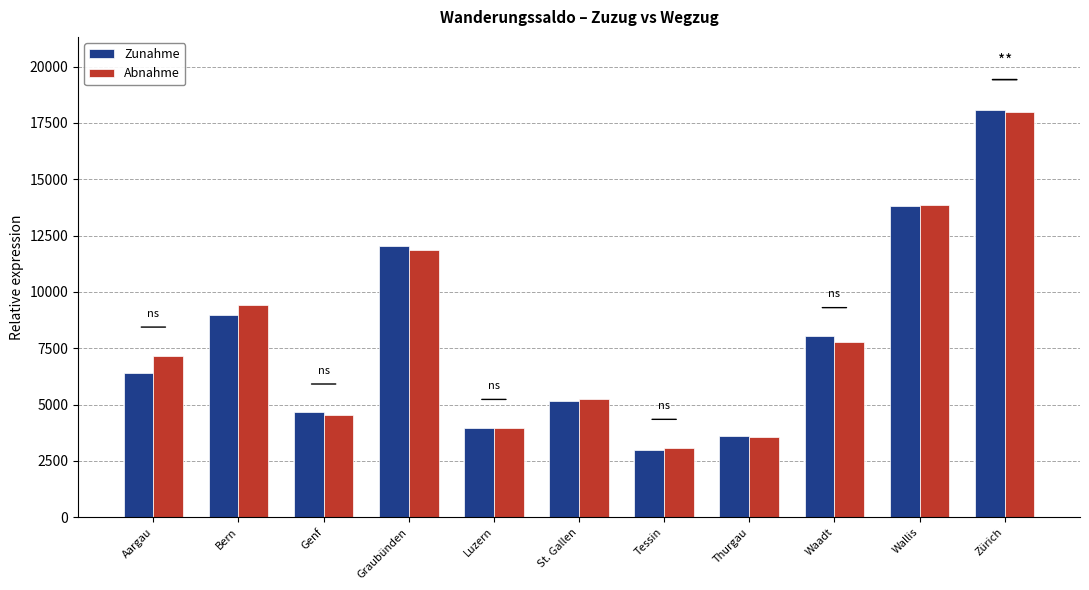

Which label corresponds to the largest value in the chart?

Zürich